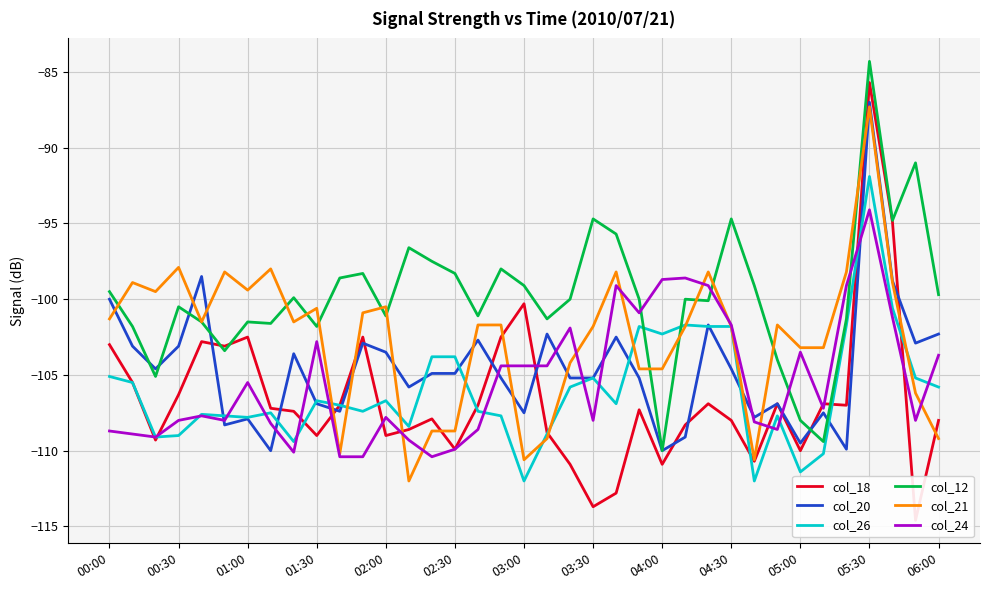

After their last crossing, which series has the higher values: col_21 or col_26?

col_26